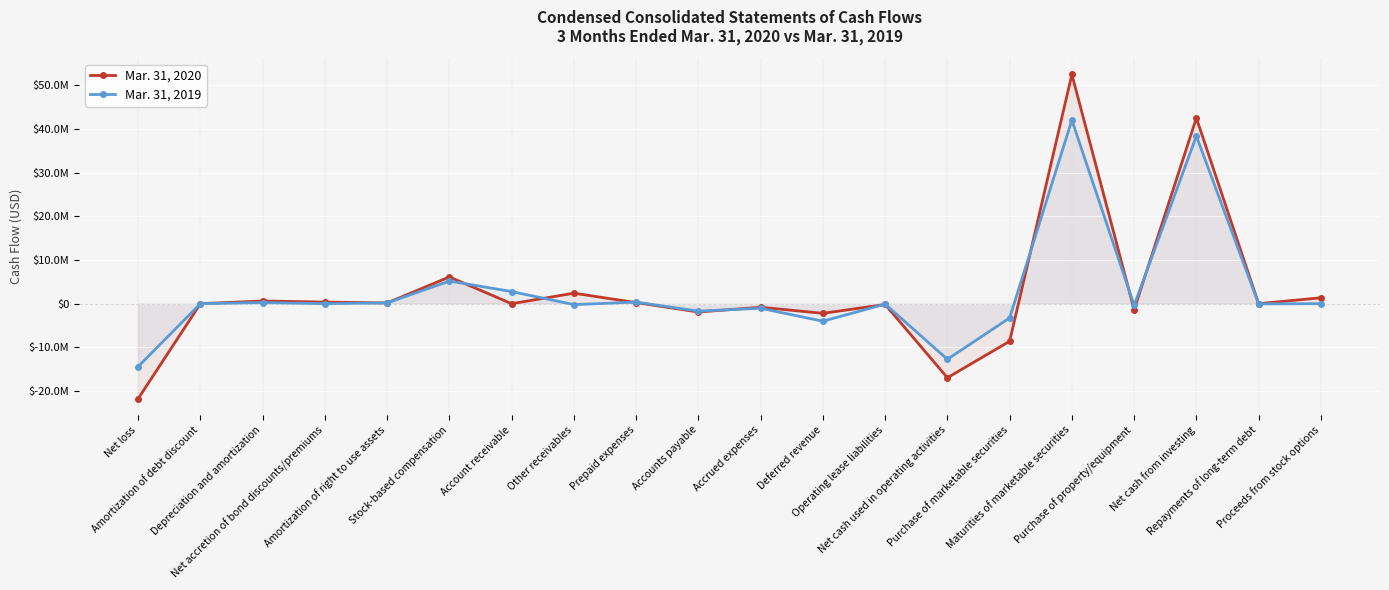

True or false: Mar. 31, 2020 has more than 1 points higher than both neighbors.

True